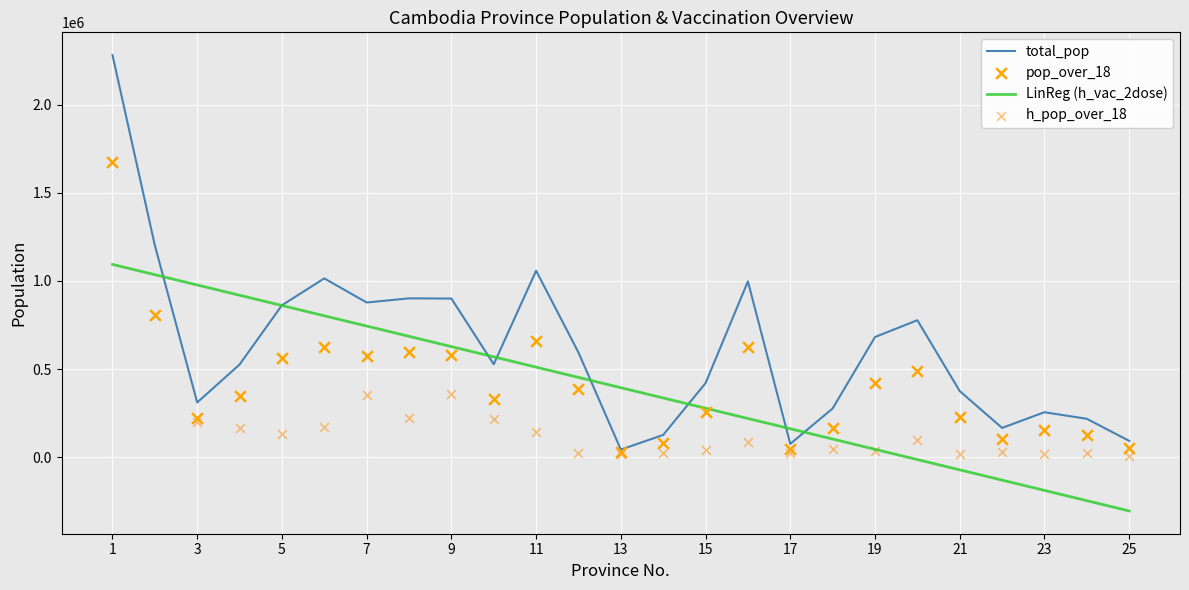

Which series reaches the minimum Y coordinate?

LinReg (h_vac_2dose)